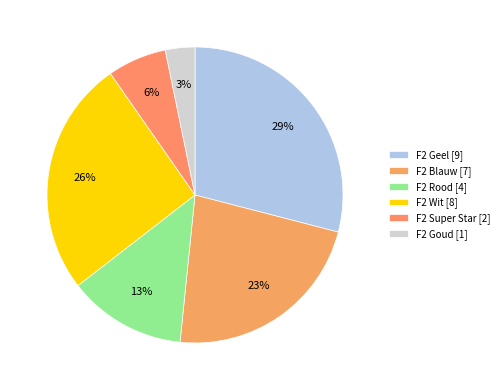

How many segments does this pie chart have?

6